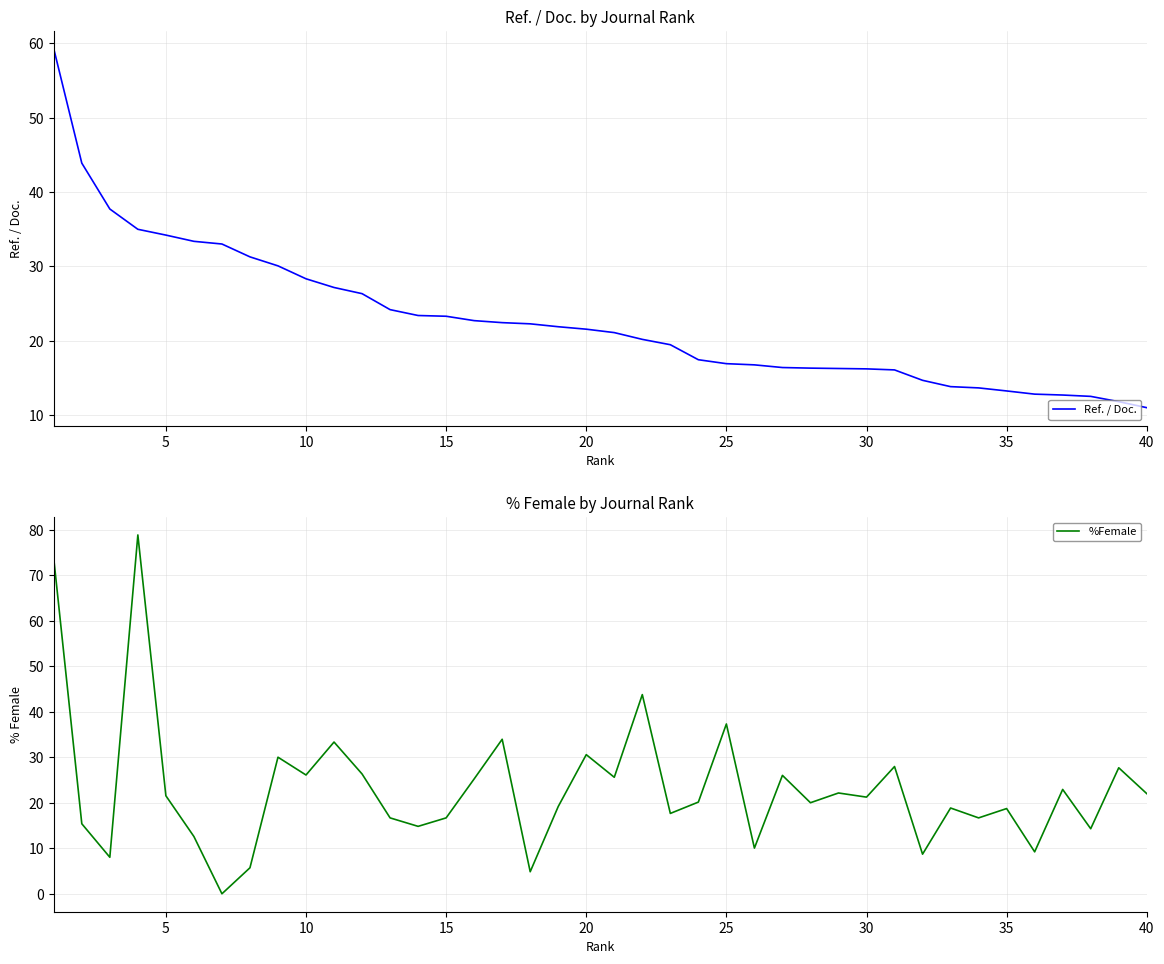

How many values in the Ref. / Doc. series are below 21?

19